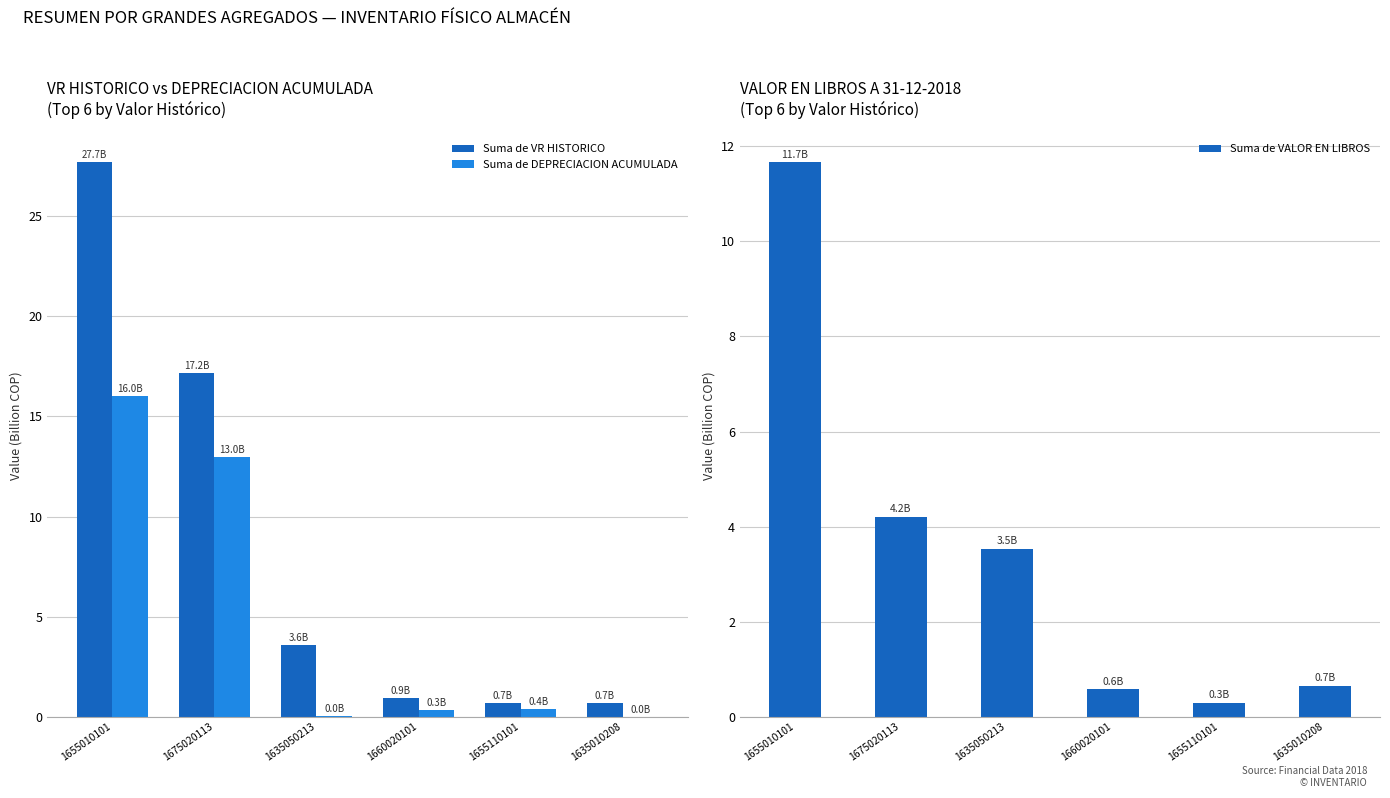

Which category has the highest value across all series?

1655010101